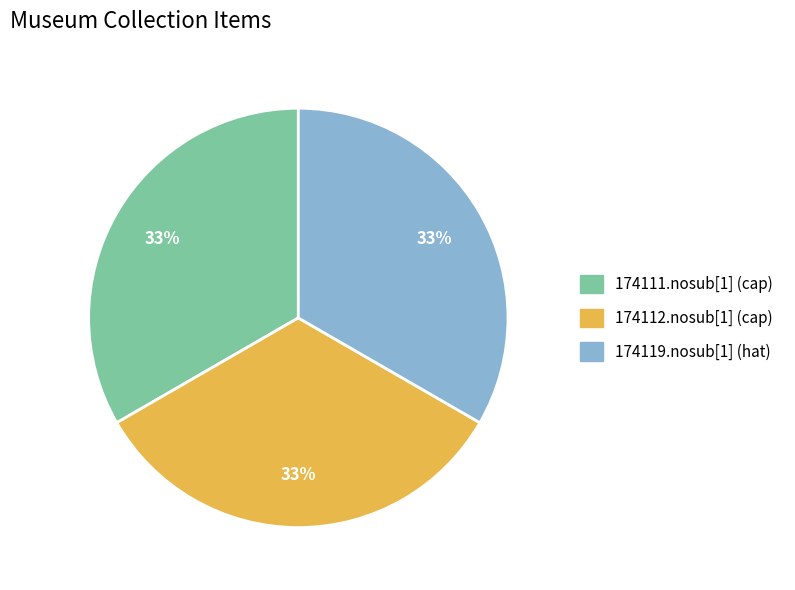

Count the number of slices in the pie.

3